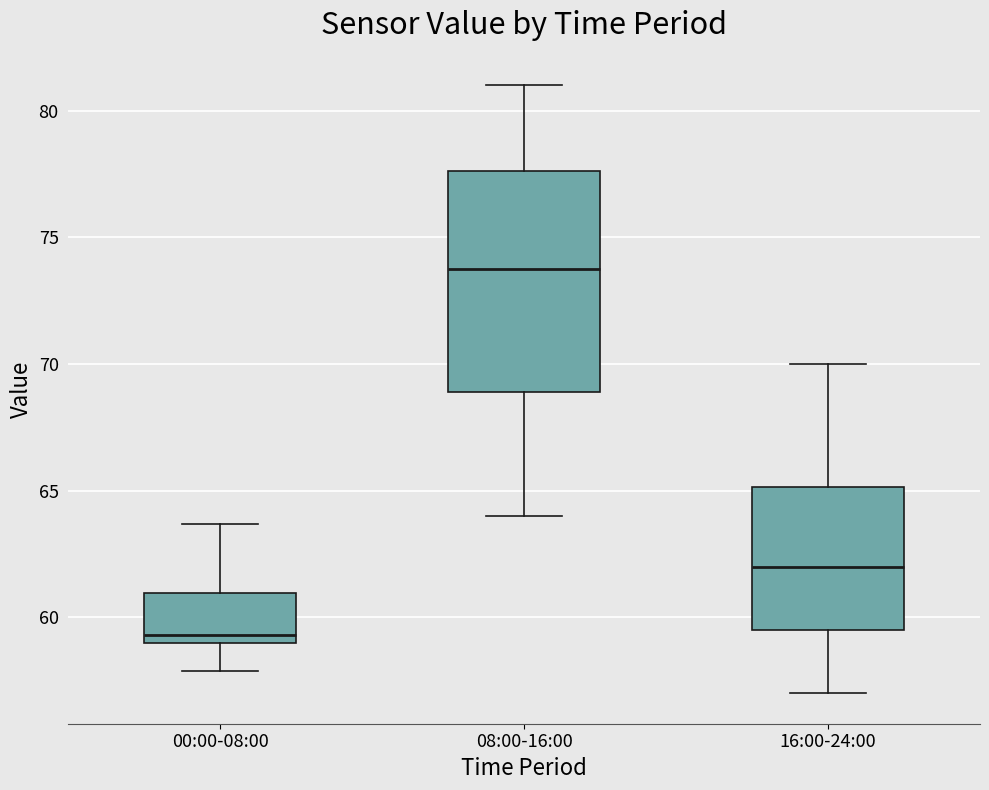

Which box is the tallest, from its lower edge to its upper edge?

08:00-16:00